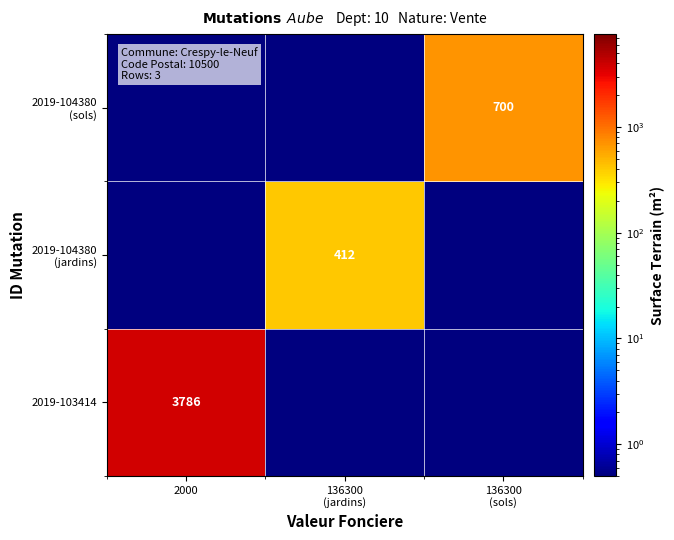

Is it true that 2019-103414 equals 3786.0 at 2000?

True